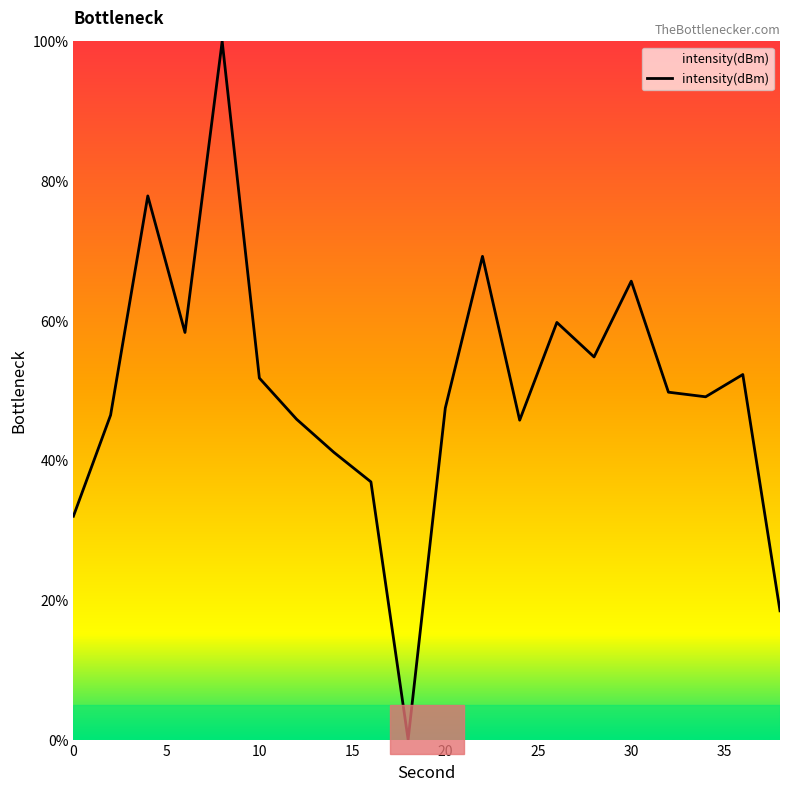

What is the greatest value displayed?

100.0